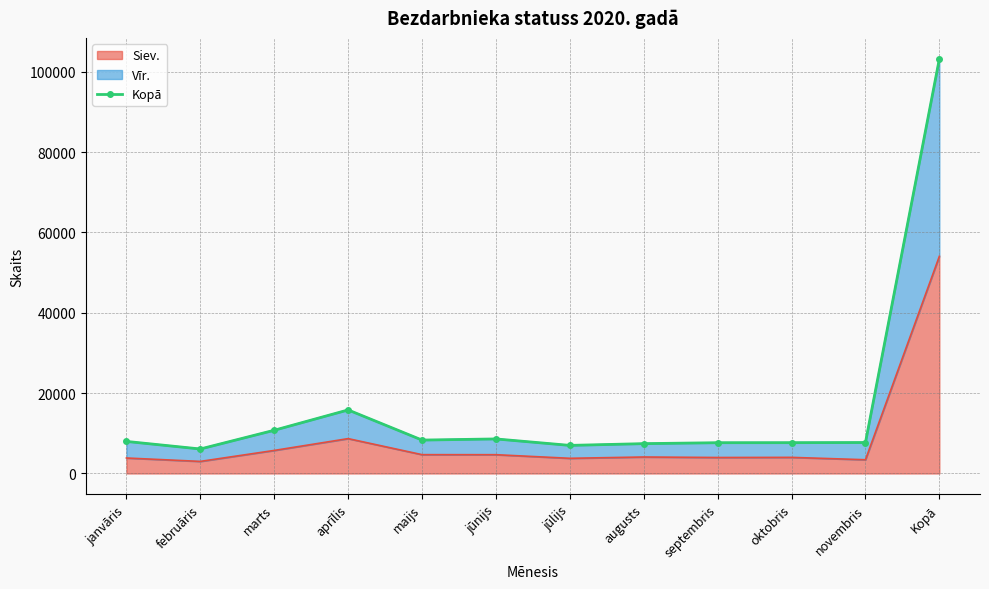

Which label corresponds to the largest value in the chart?

Kopā